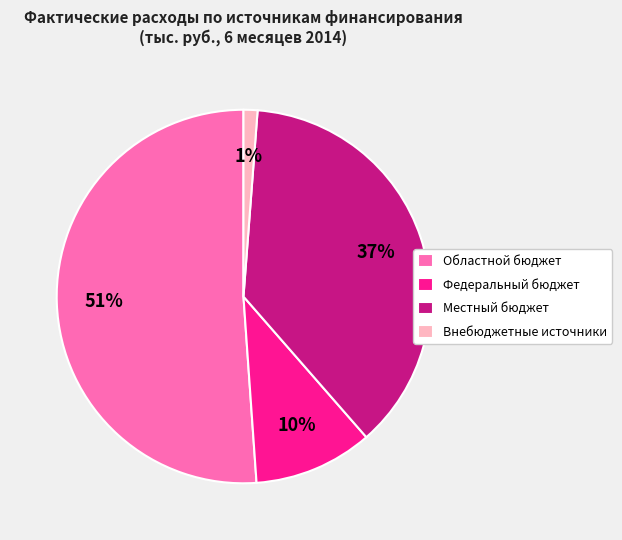

To the nearest percent, what percentage of the pie is Федеральный бюджет?

10%